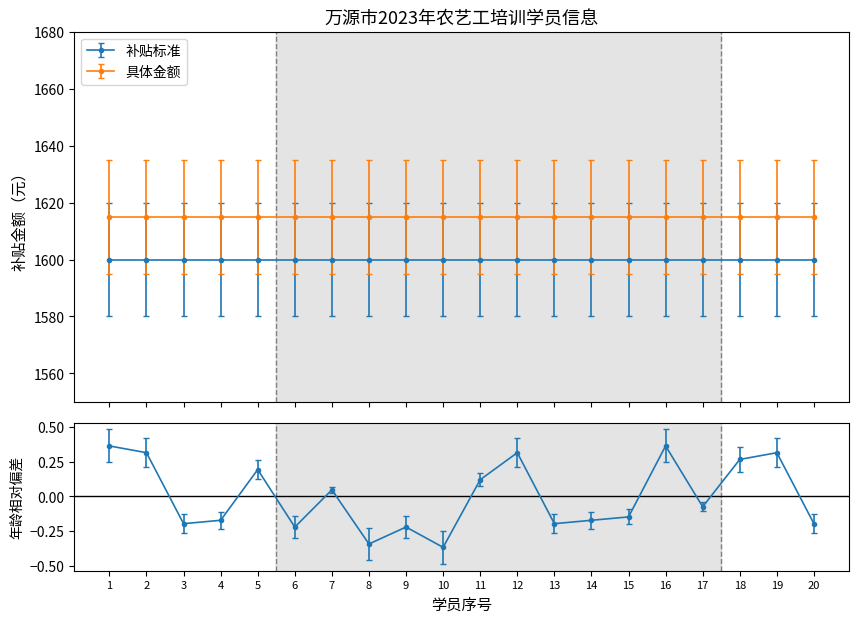

True or false: the data has more than 1 interior local peaks.

True